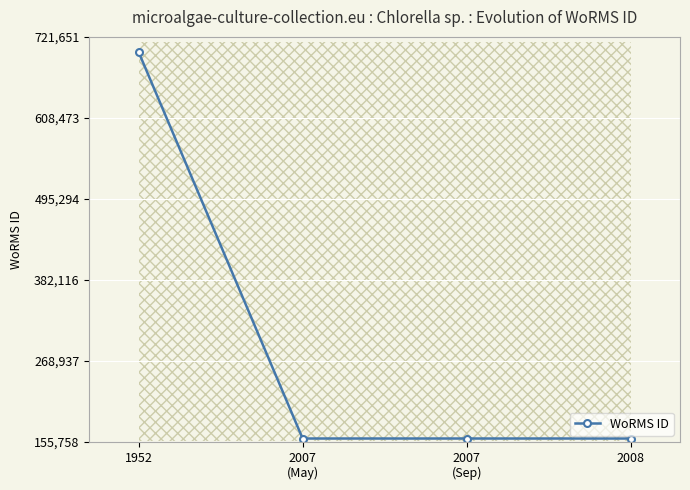

True or false: the data shows 160576 at 2007
(Sep).

True